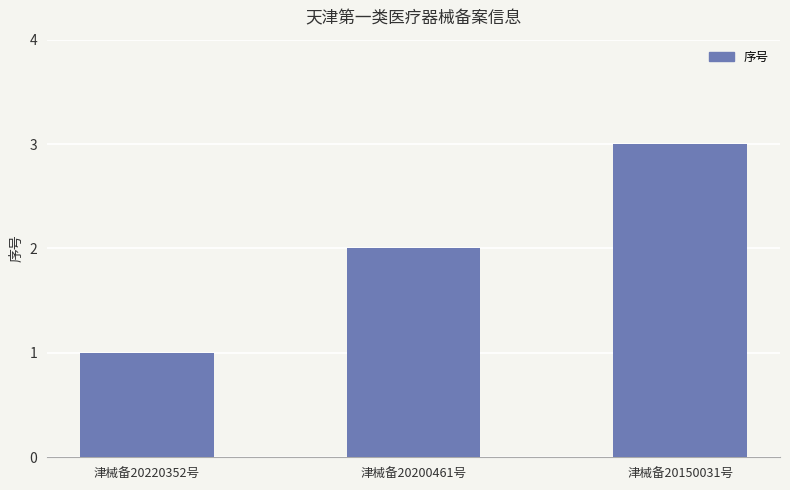

Between 津械备20220352号 and 津械备20200461号, which is larger?

津械备20200461号